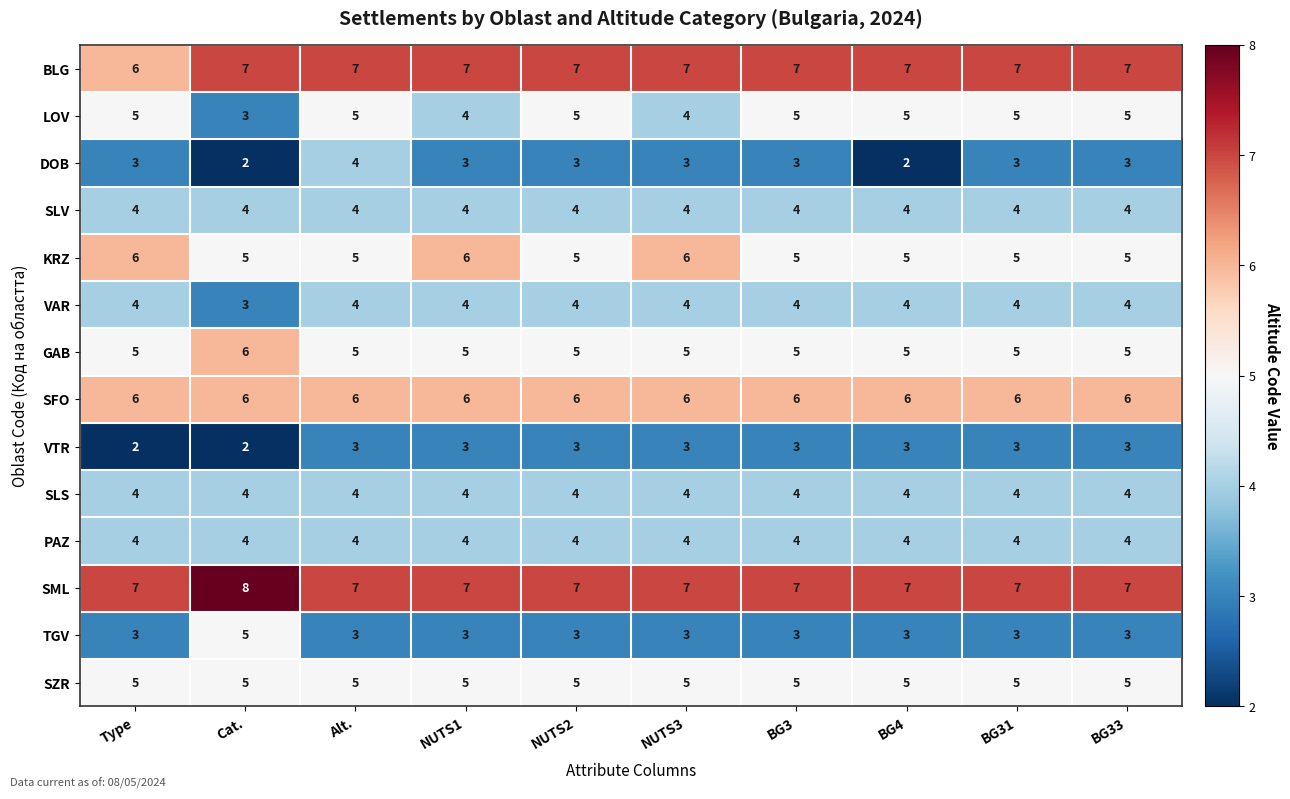

How many categories are shown in the chart?

10